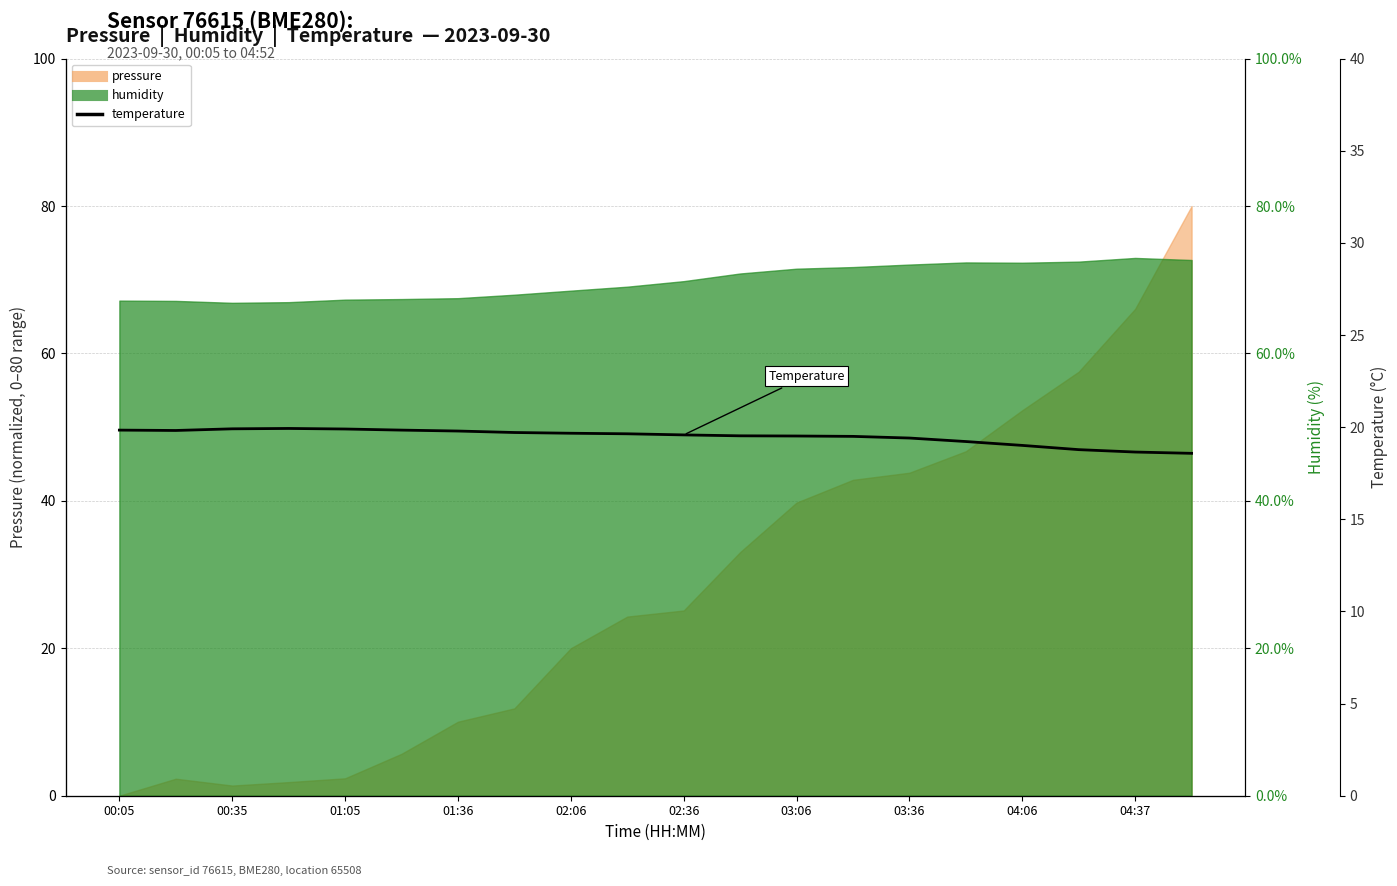

Reading left to right, extract all data points from this chart.

19.8	19.8	19.9	19.9	19.9	19.8	19.8	19.7	19.7	19.6	19.6	19.5	19.5	19.5	19.4	19.2	19.0	18.8	18.6	18.6